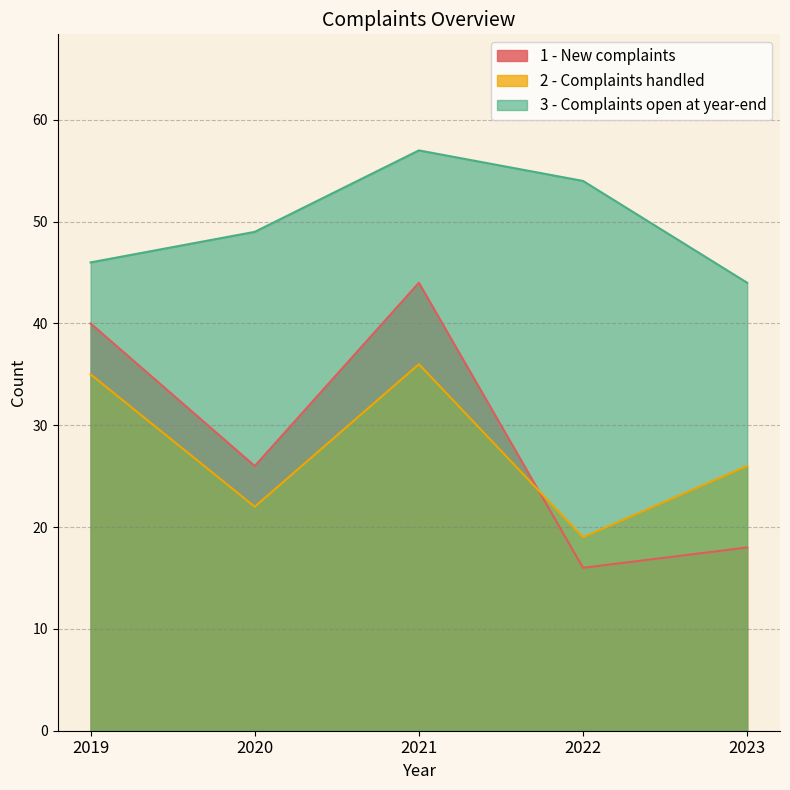

At which category does 2 - Complaints handled reach its first local valley?

2020